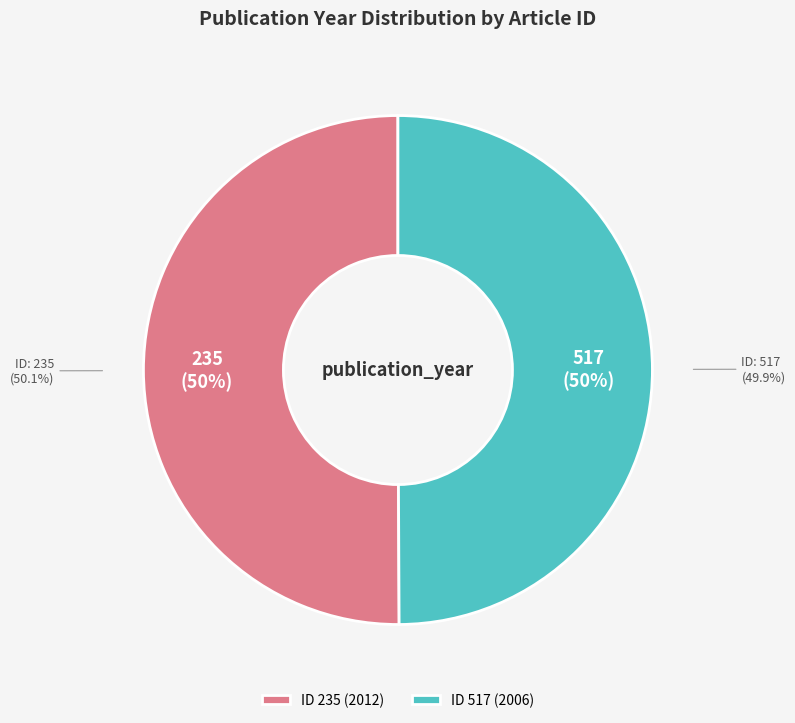

How many segments does this pie chart have?

2